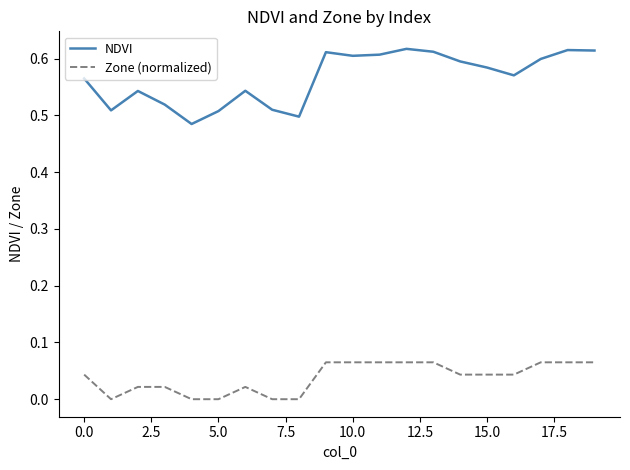

How many lines are shown in the chart?

2